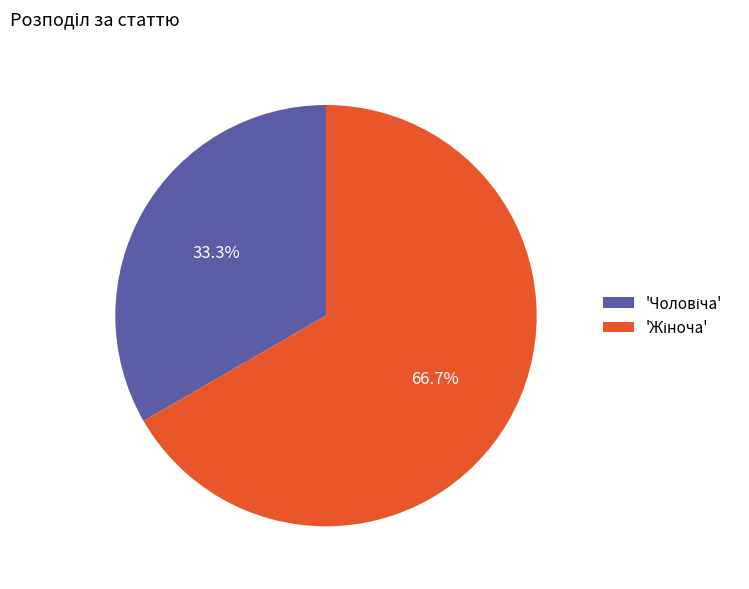

Is there a majority slice in this chart?

Yes